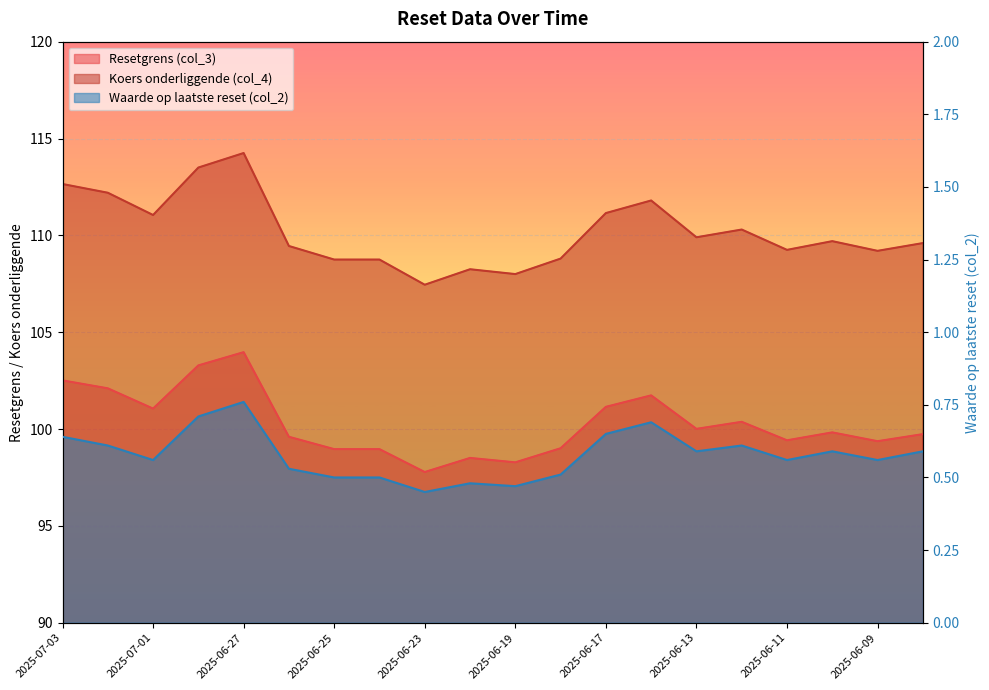

What is the maximum value shown in the chart?

114.2